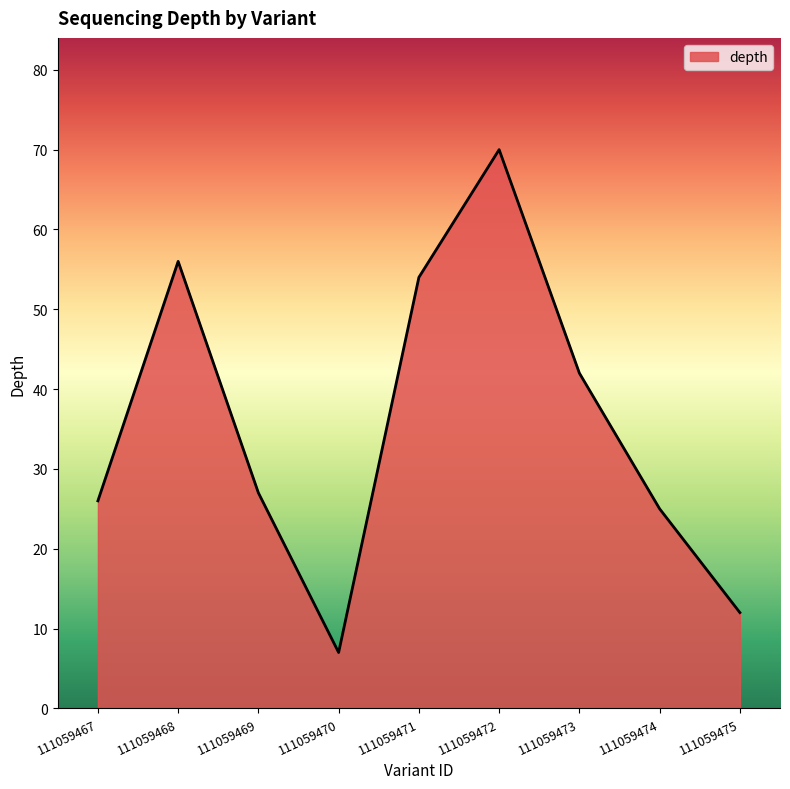

How many interior local valleys (lower than both neighbors) does the data have?

1